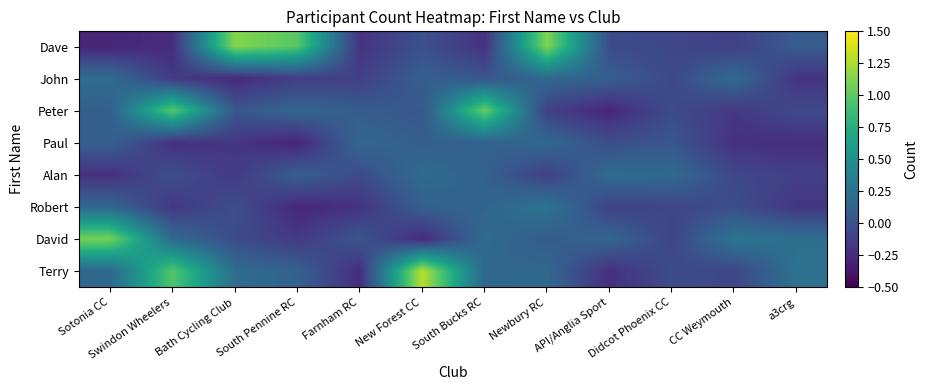

Between Swindon Wheelers and Bath Cycling Club, which is larger?

Swindon Wheelers